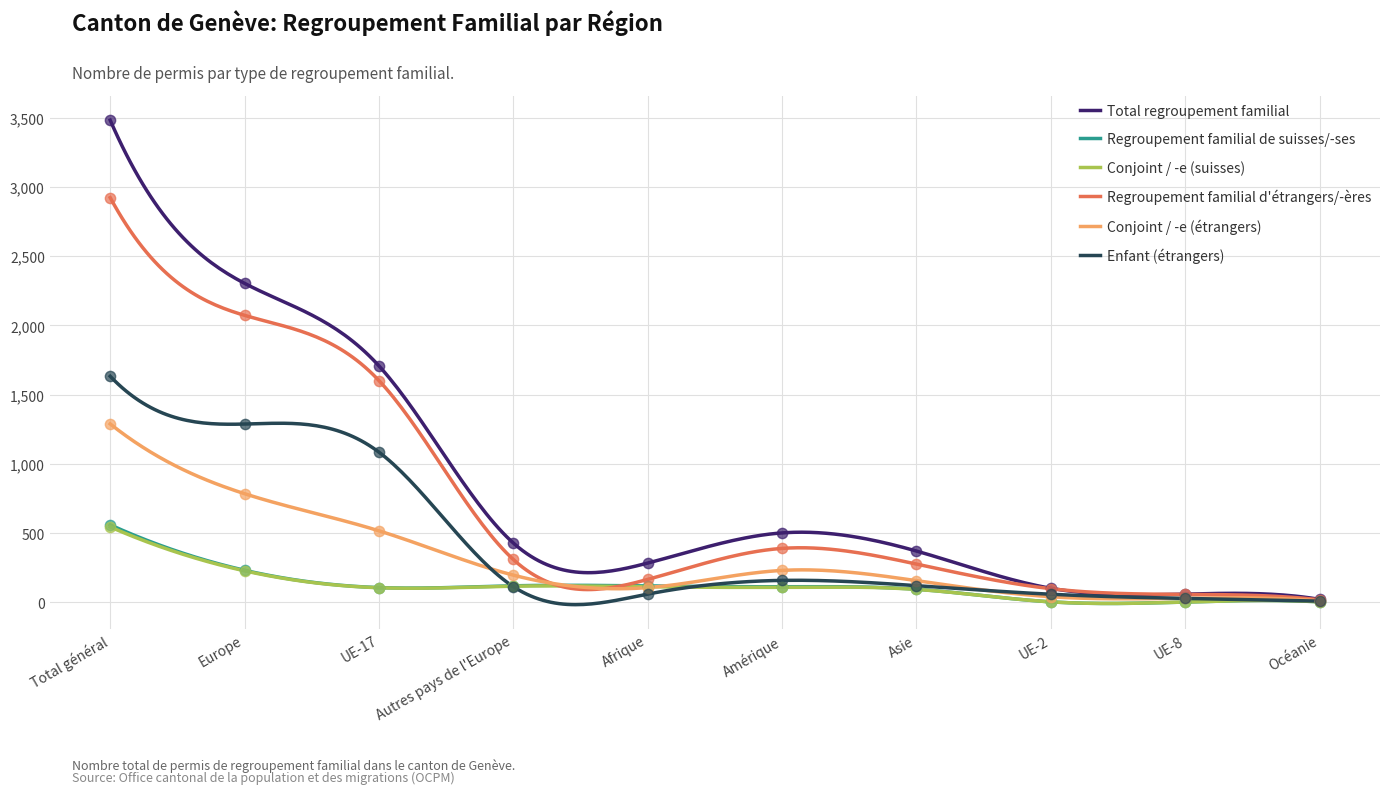

Which series reaches the minimum Y coordinate?

Regroupement familial de suisses/-ses